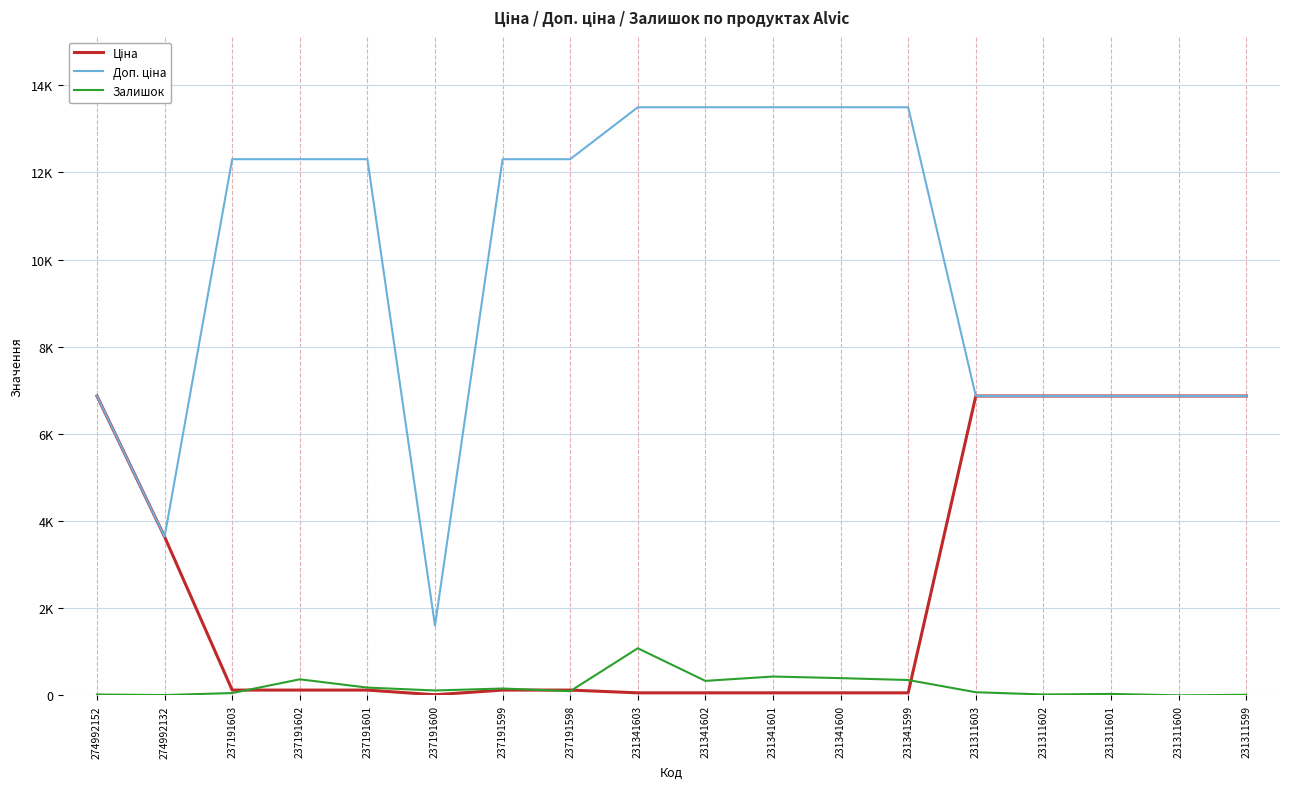

True or false: Доп. ціна and Залишок intersect in this chart.

False